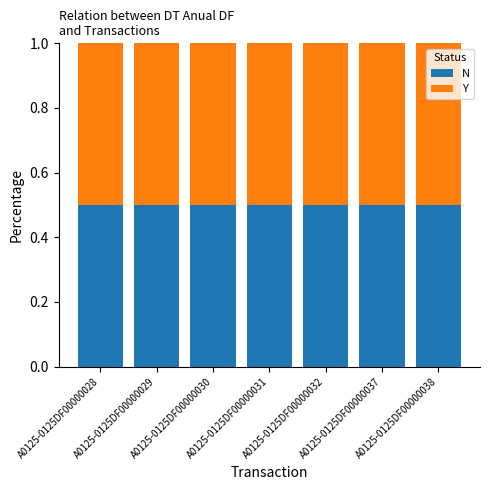

How many N values are between 0 and 1?

7